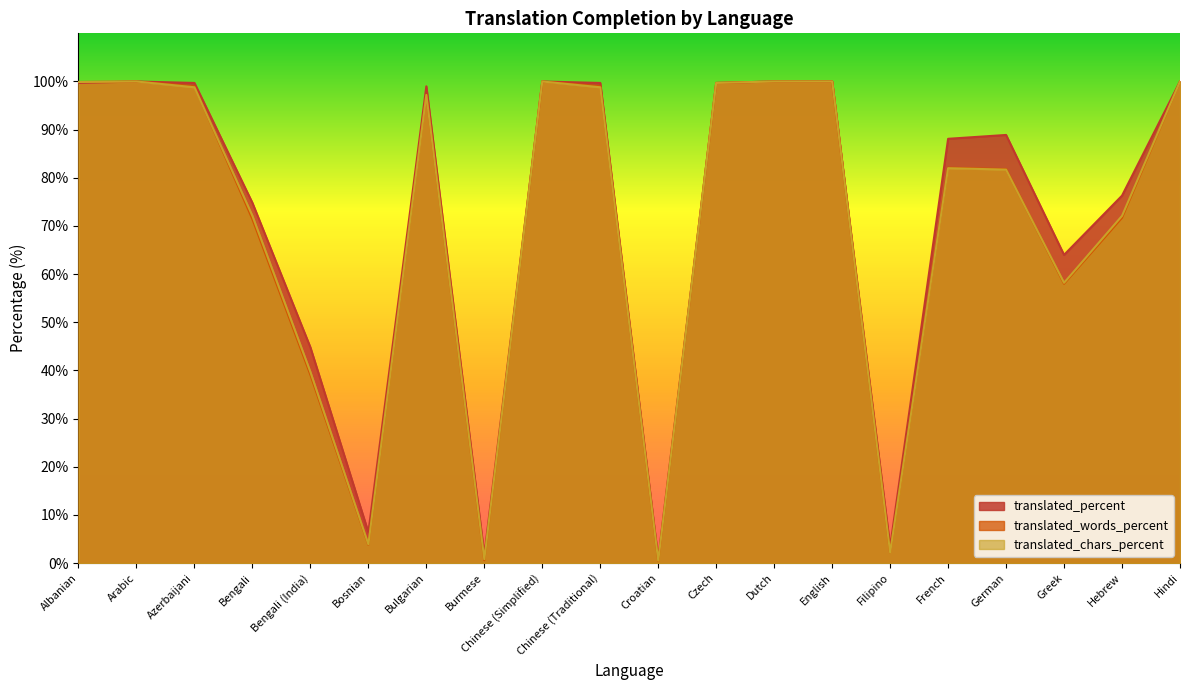

Reading left to right, transcribe all the data shown in this chart.

translated_percent: 99.7	100.0	99.7	74.8	44.8	6.4	99.0	1.7	100.0	99.7	0.9	99.7	100.0	100.0	3.4	88.1	88.9	64.0	76.3	100.0
translated_words_percent: 99.9	100.0	99.0	71.4	39.1	3.8	97.3	0.6	100.0	99.0	0.4	99.7	100.0	100.0	2.2	82.1	81.8	58.0	71.7	100.0
translated_chars_percent: 99.9	100.0	98.8	72.1	39.7	3.9	97.2	0.8	100.0	98.8	0.5	99.7	100.0	100.0	2.2	82.0	81.7	58.2	72.1	100.0